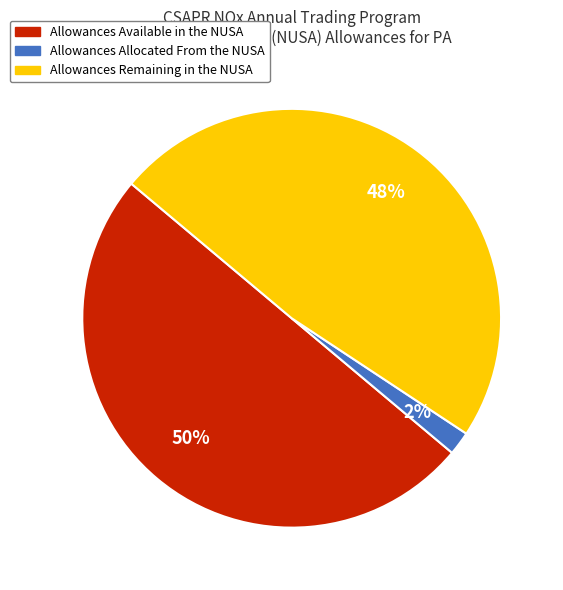

To the nearest percent, what portion does Allowances Remaining in the NUSA represent?

48%